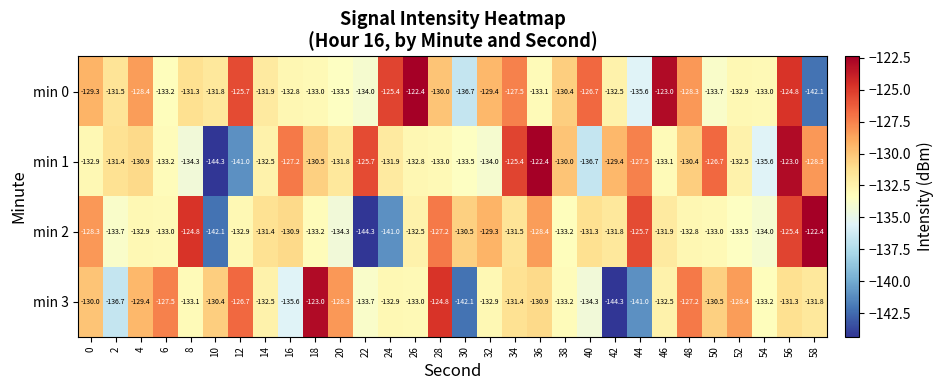

How many values in the min 3 series are below -131?

18